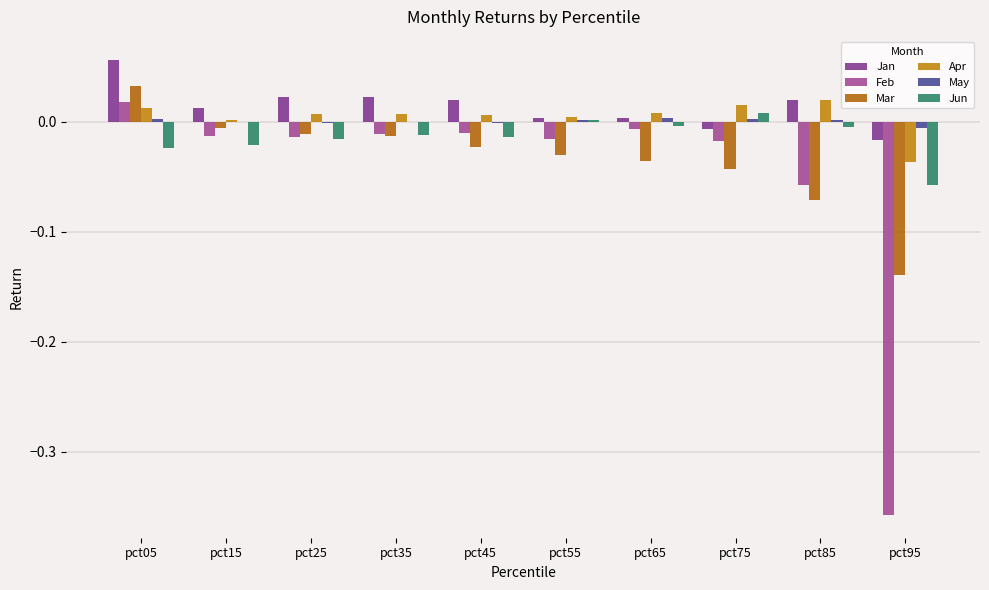

List the labels in order of Feb value, largest first.

pct05, pct65, pct45, pct35, pct15, pct25, pct55, pct75, pct85, pct95